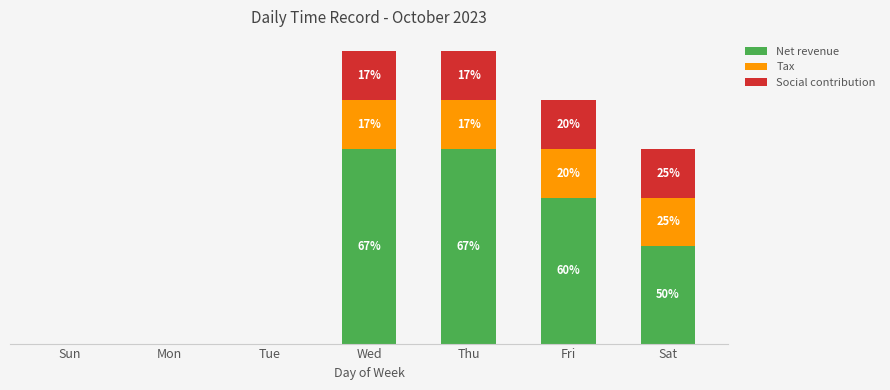

What is the label of the 3rd bar from the left?

Tue